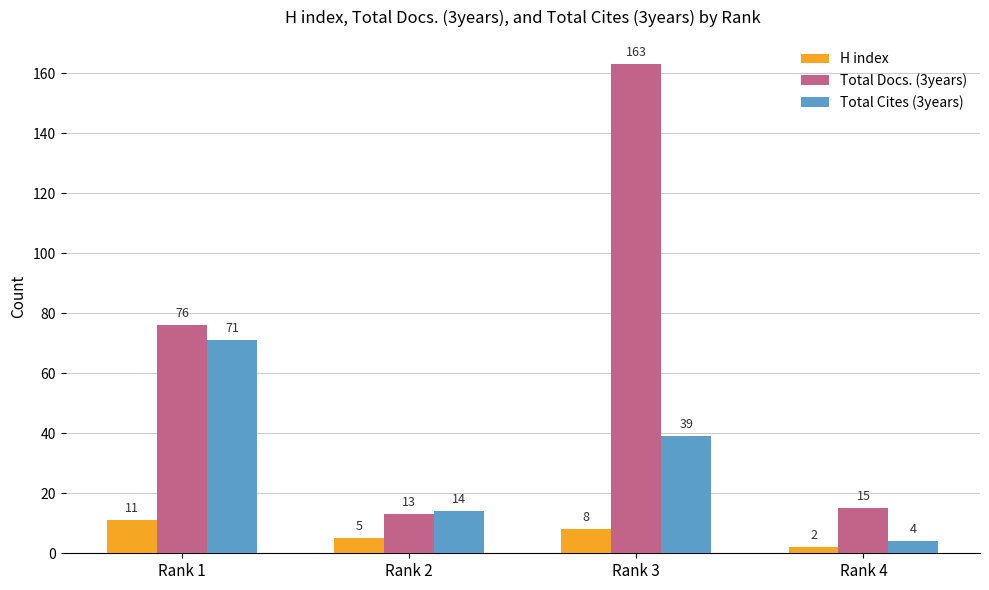

What are all the series names shown in the legend?

H index, Total Docs. (3years), Total Cites (3years)